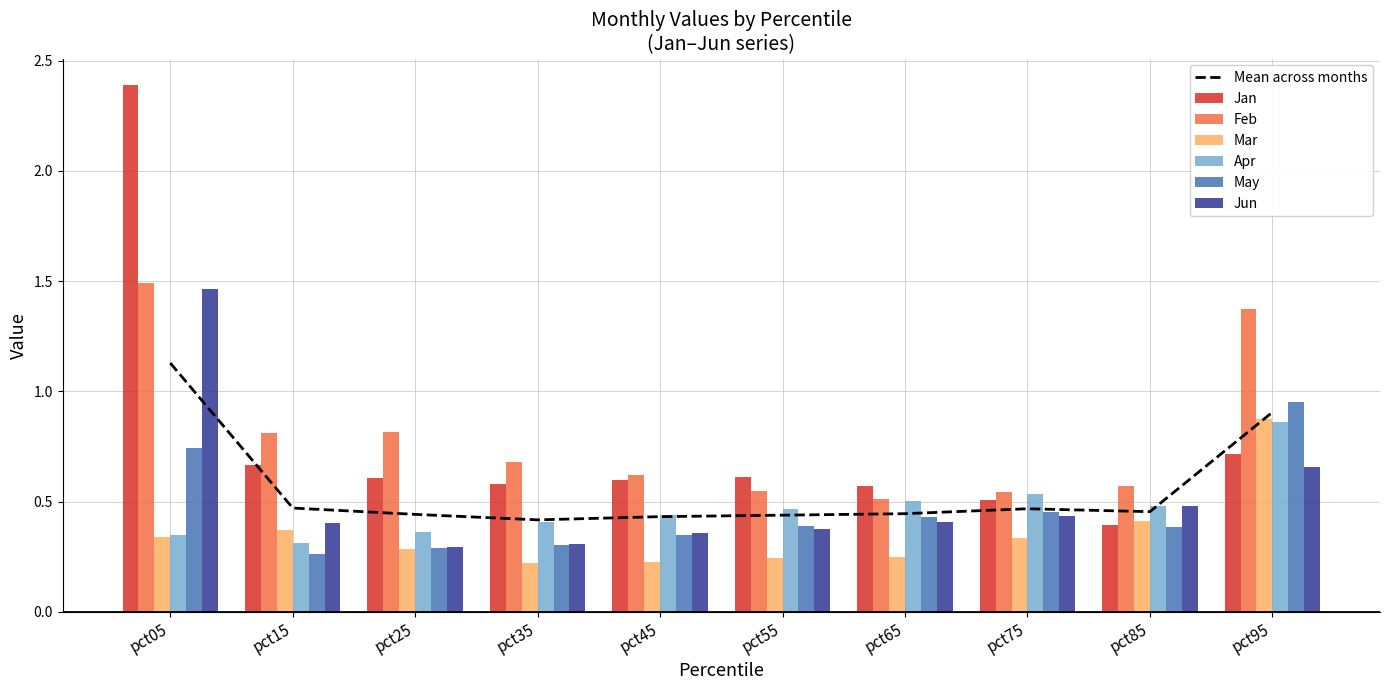

What is the maximum value for May?

1.0